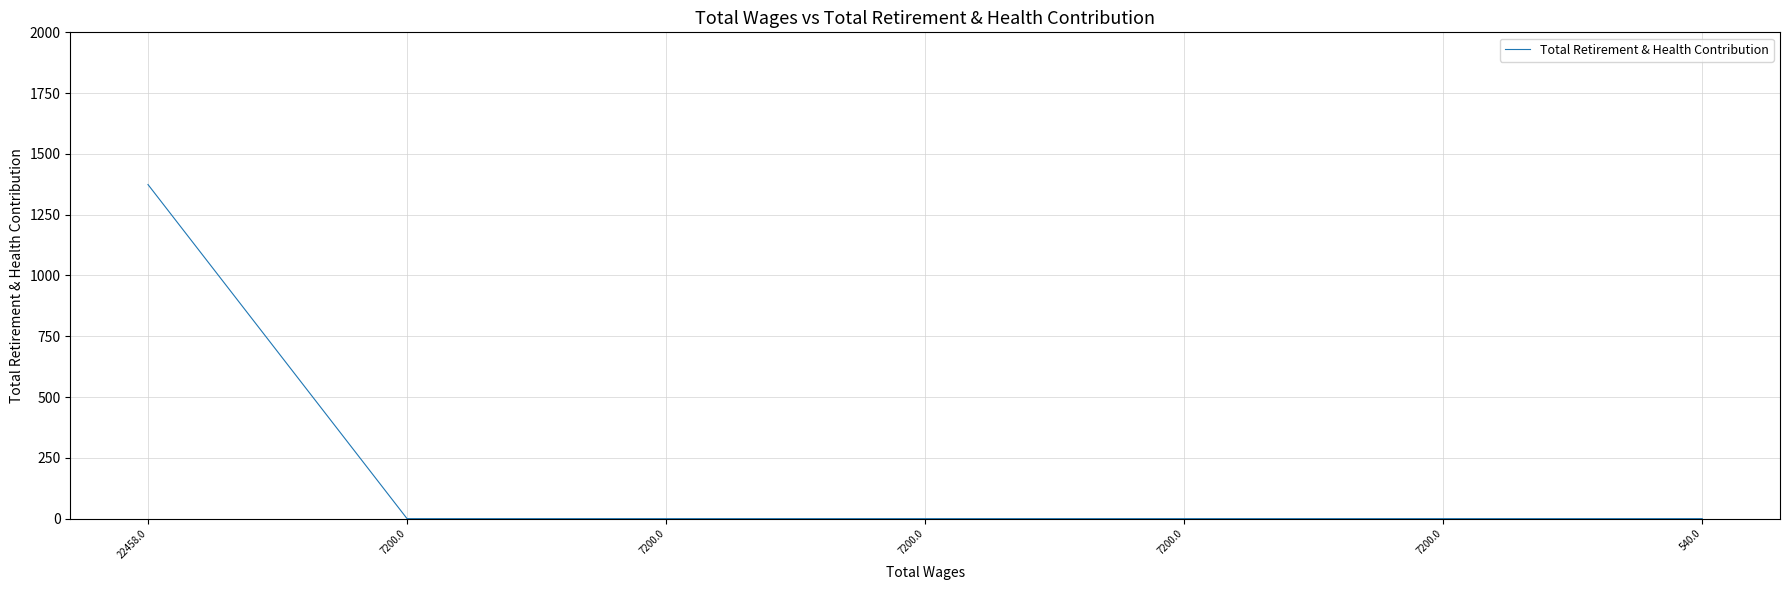

The chart shows a value of 0 at 540.0. True or false?

True